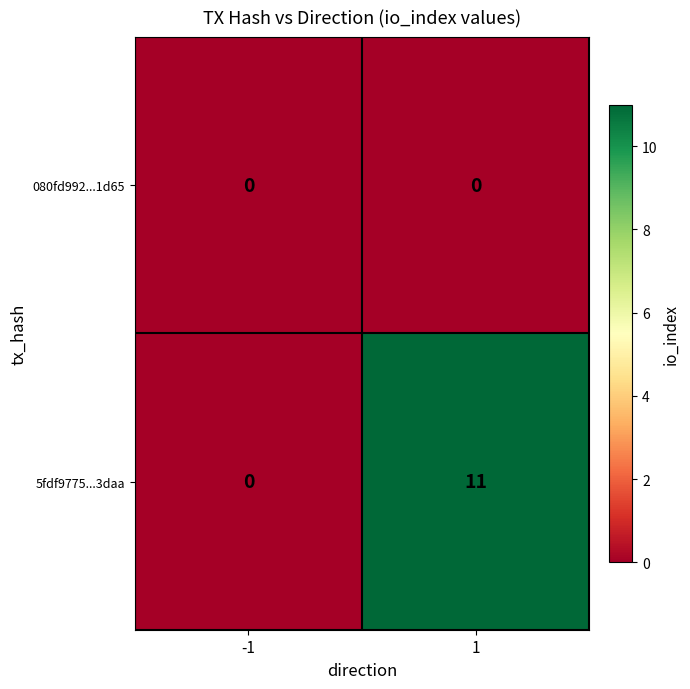

What is the difference between the 5fdf9775...3daa values at 1 and -1?

11